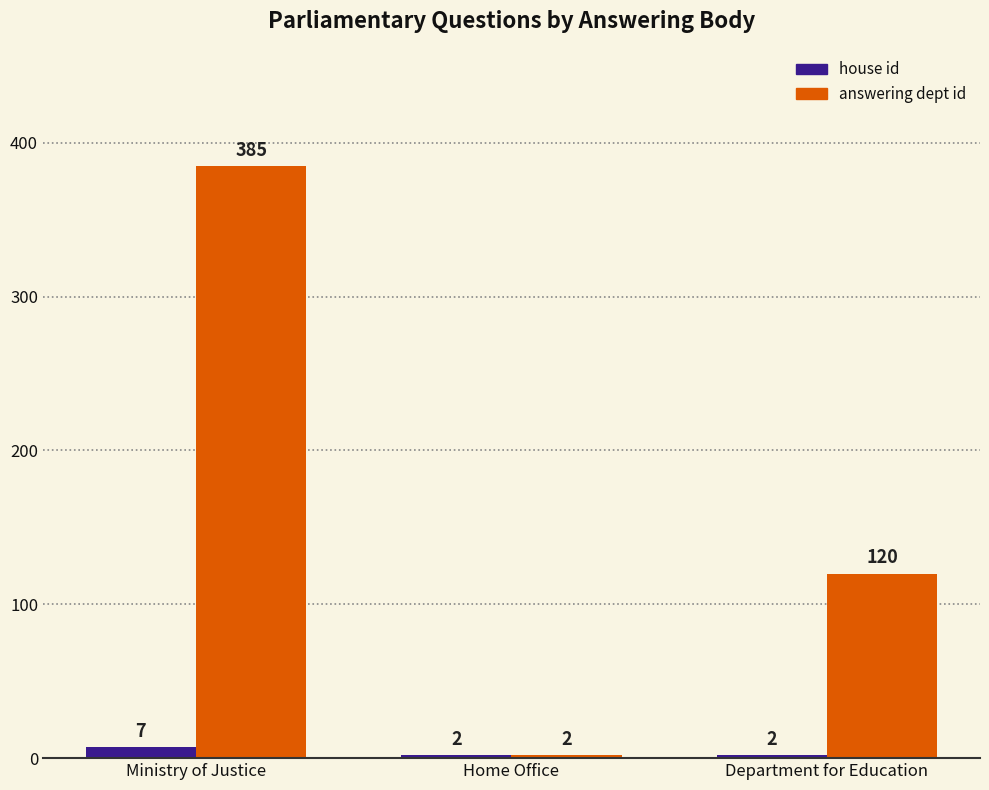

The answering dept id series shows 196 at Department for Education. True or false?

False